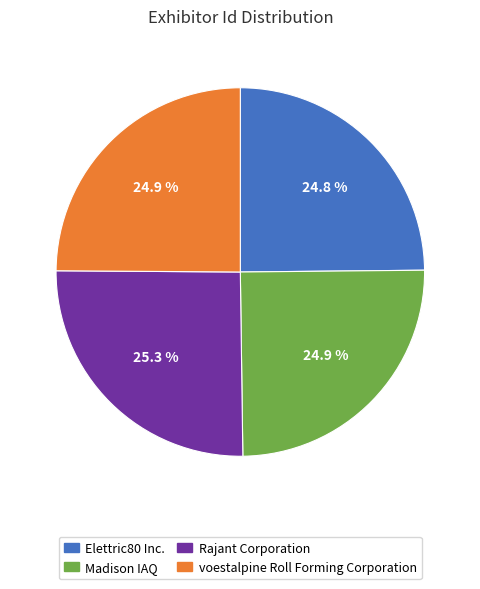

Do voestalpine Roll Forming Corporation and Elettric80 Inc. together represent more than half of the pie?

No